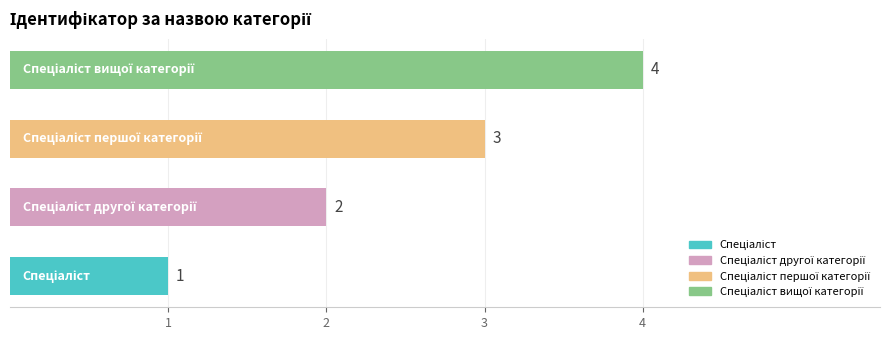

What is the sum of all values?

10